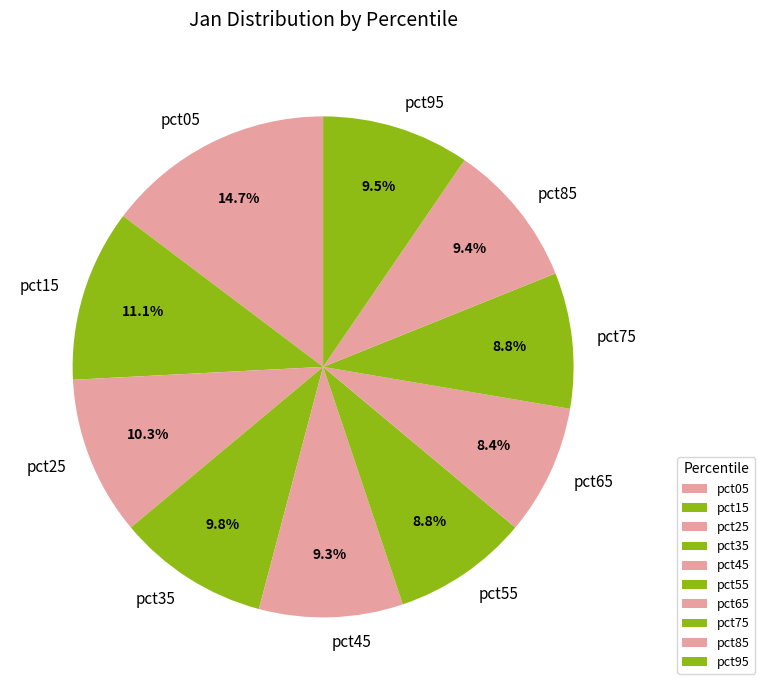

Is there a majority slice in this chart?

No